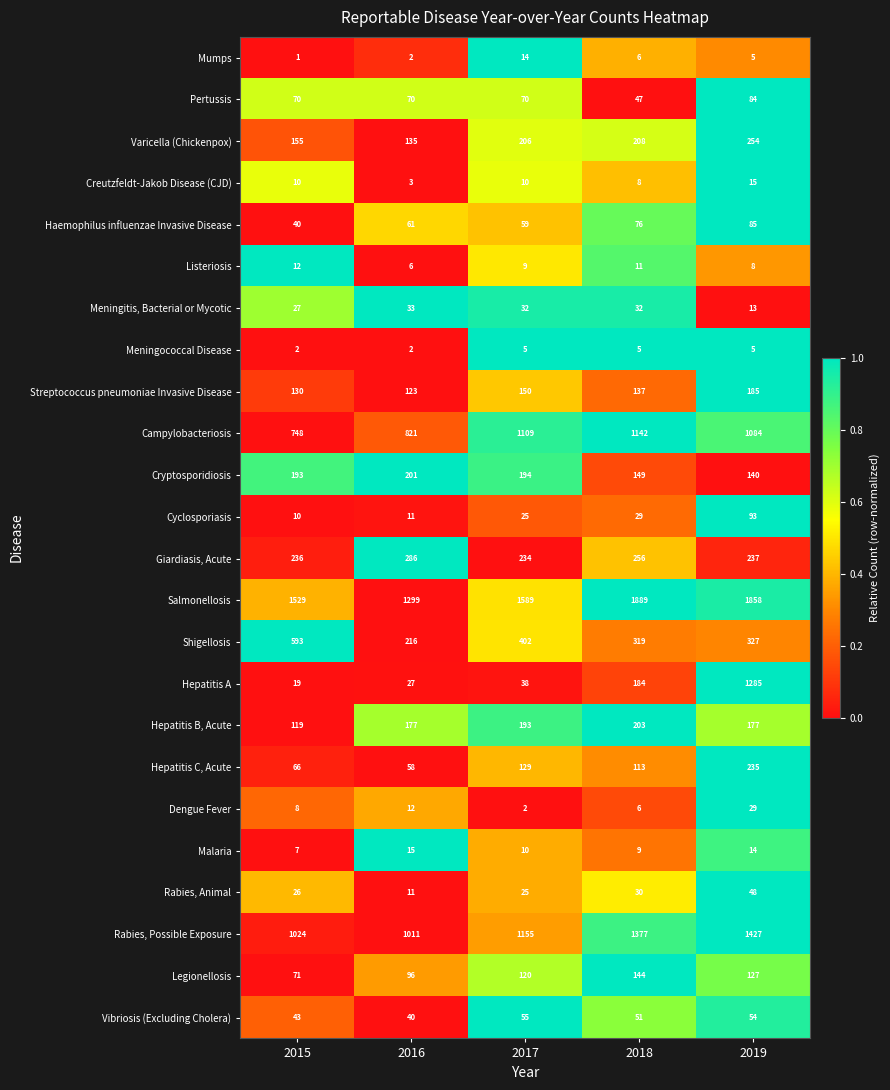

Which series has the largest range (max minus min)?

Hepatitis A